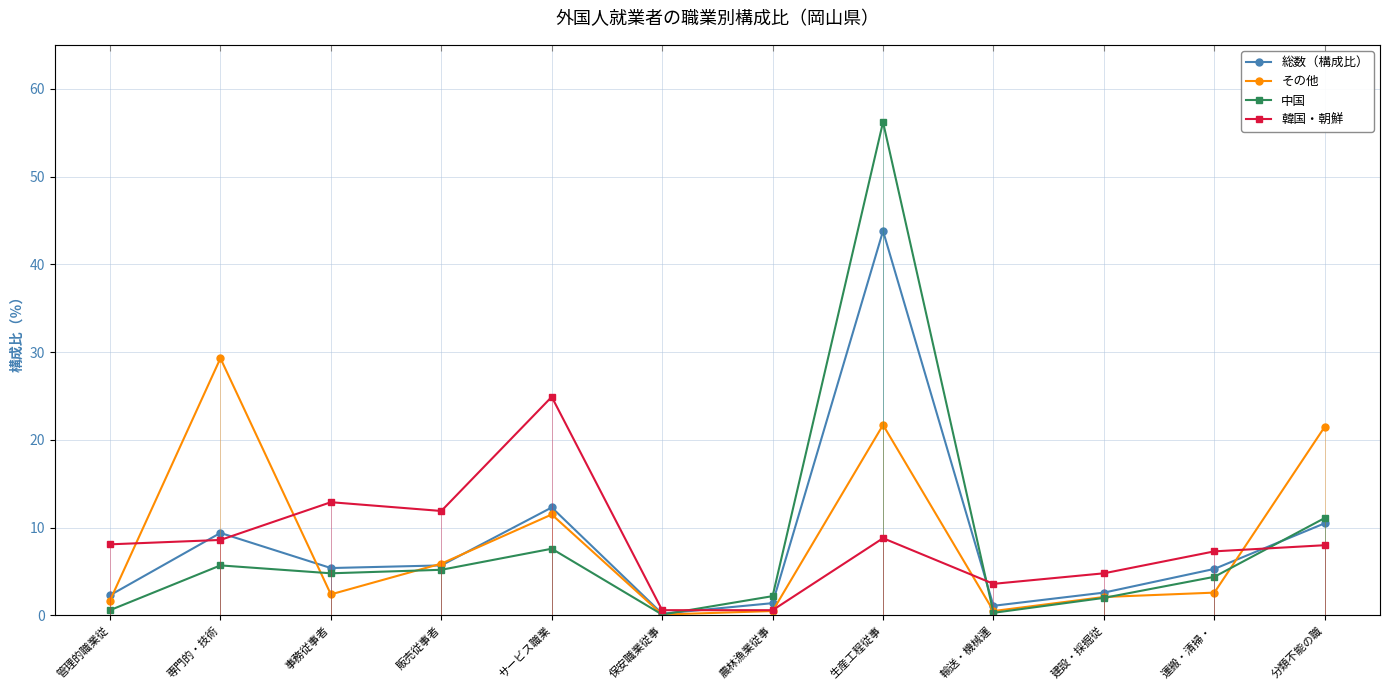

At how many categories does at least one series exceed 54?

1